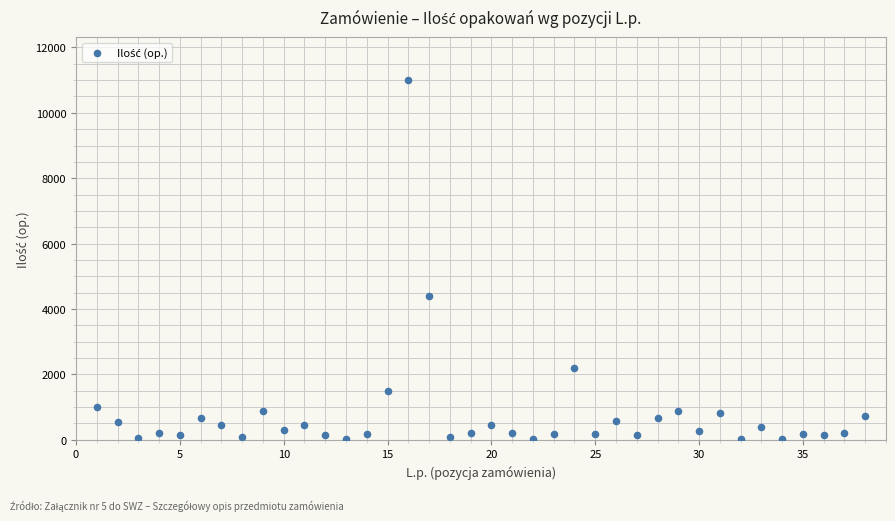

What is the range of Y values (max minus min)?

10981